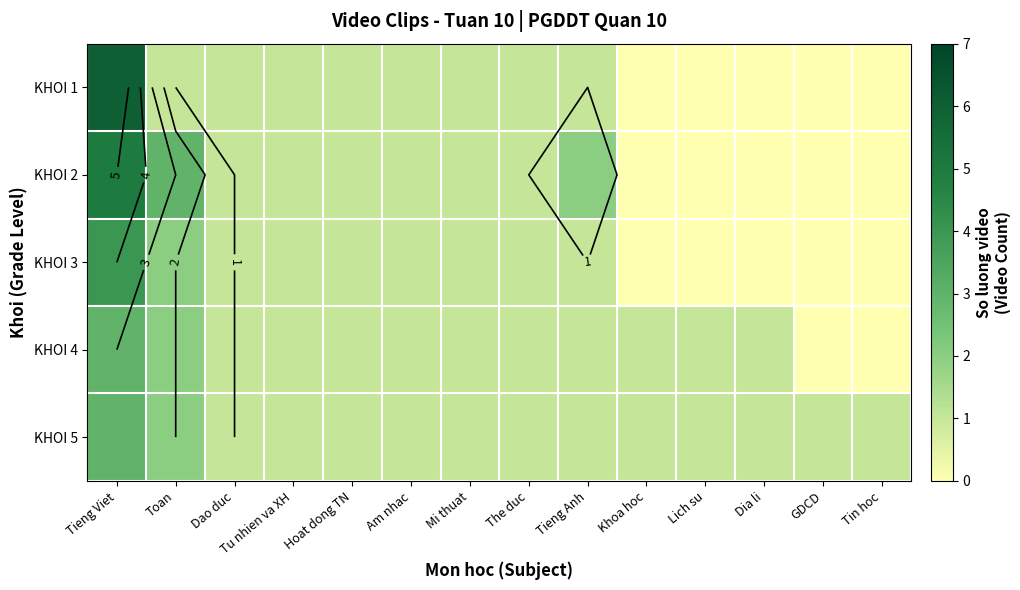

Which category has the highest value across all series?

Tieng Viet